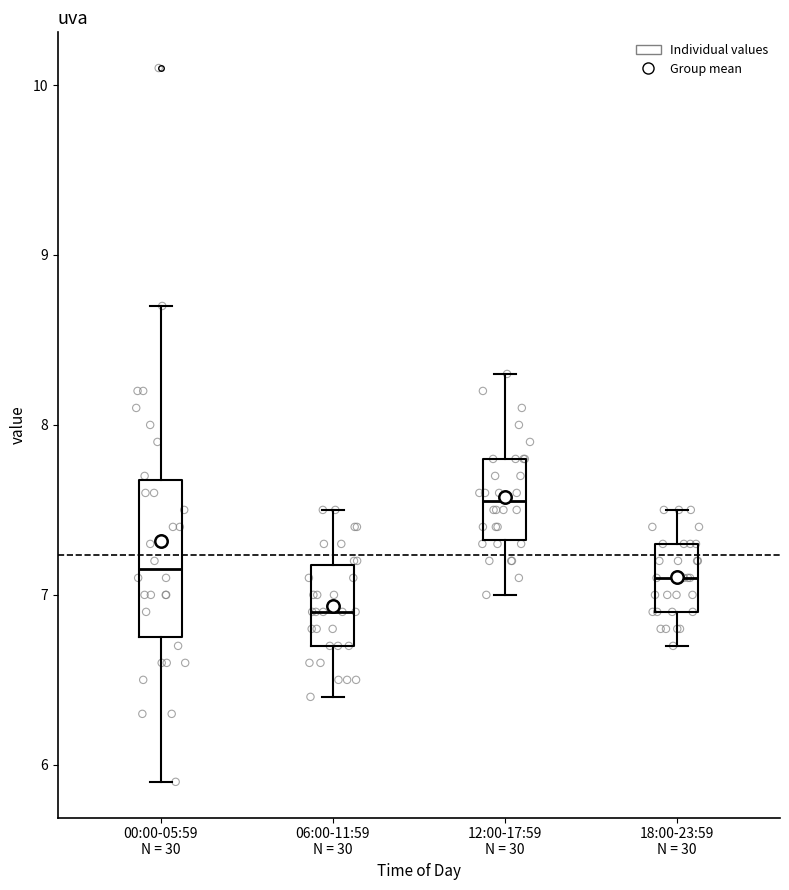

Reading left to right, transcribe this box plot: for each box, give where its median line is, the range the box spans, and where its two whiskers end, as read against the y-axis. The values are not printed on the chart, so give them approximately, as read against the axis.

00:00-05:59 N = 30: median 7.2, box 6.8 to 7.7, whiskers 5.9 to 8.7
06:00-11:59 N = 30: median 6.9, box 6.7 to 7.2, whiskers 6.4 to 7.5
12:00-17:59 N = 30: median 7.6, box 7.3 to 7.8, whiskers 7.0 to 8.3
18:00-23:59 N = 30: median 7.1, box 6.9 to 7.3, whiskers 6.7 to 7.5